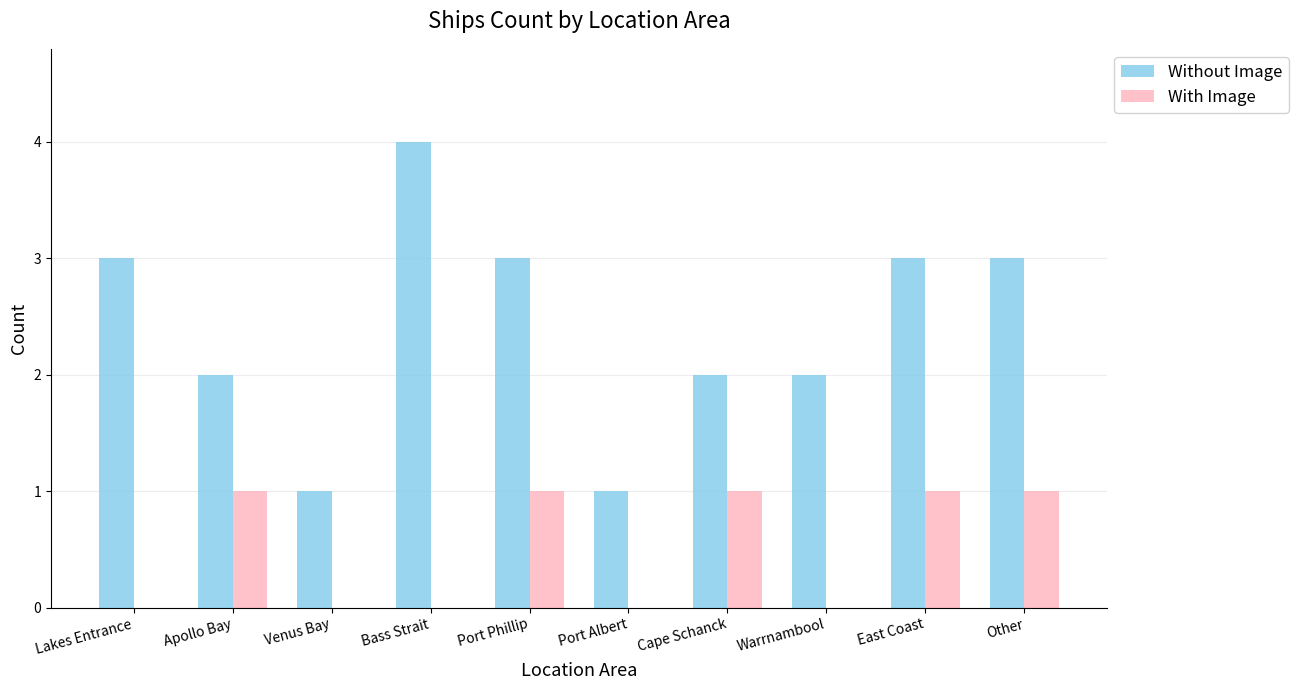

Reading left to right, what are all the values shown in this chart?

Without Image: 3	2	1	4	3	1	2	2	3	3
With Image: 0	1	0	0	1	0	1	0	1	1